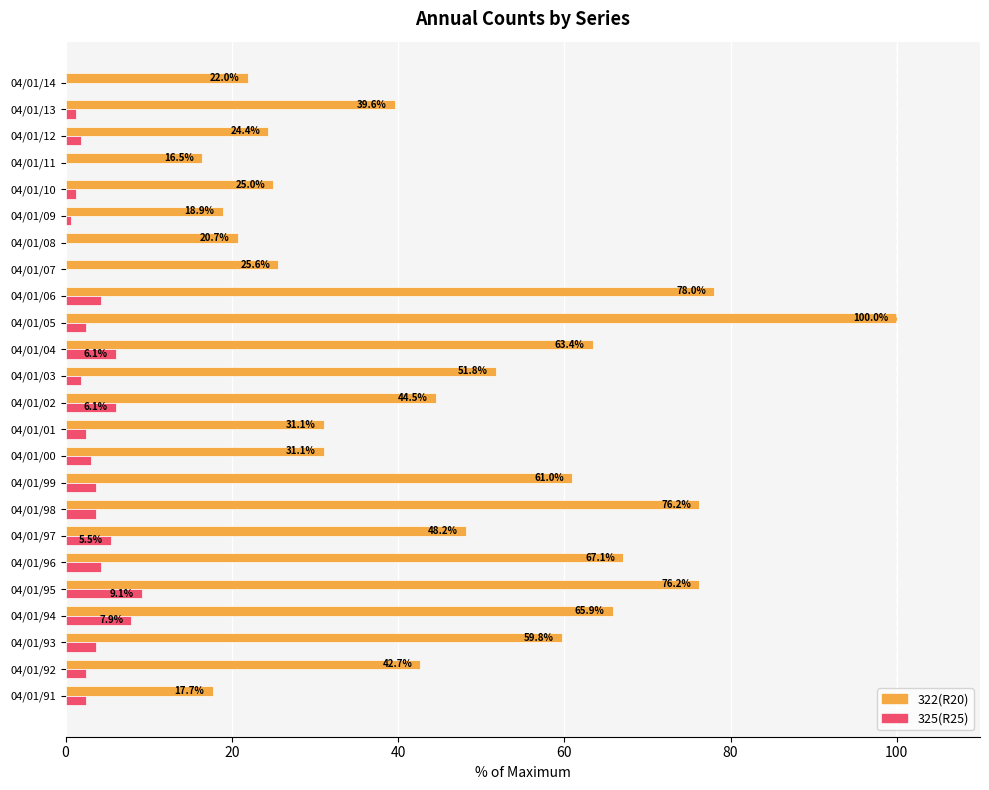

True or false: 322(R20) has a value of 76.2 at 04/01/95.

True